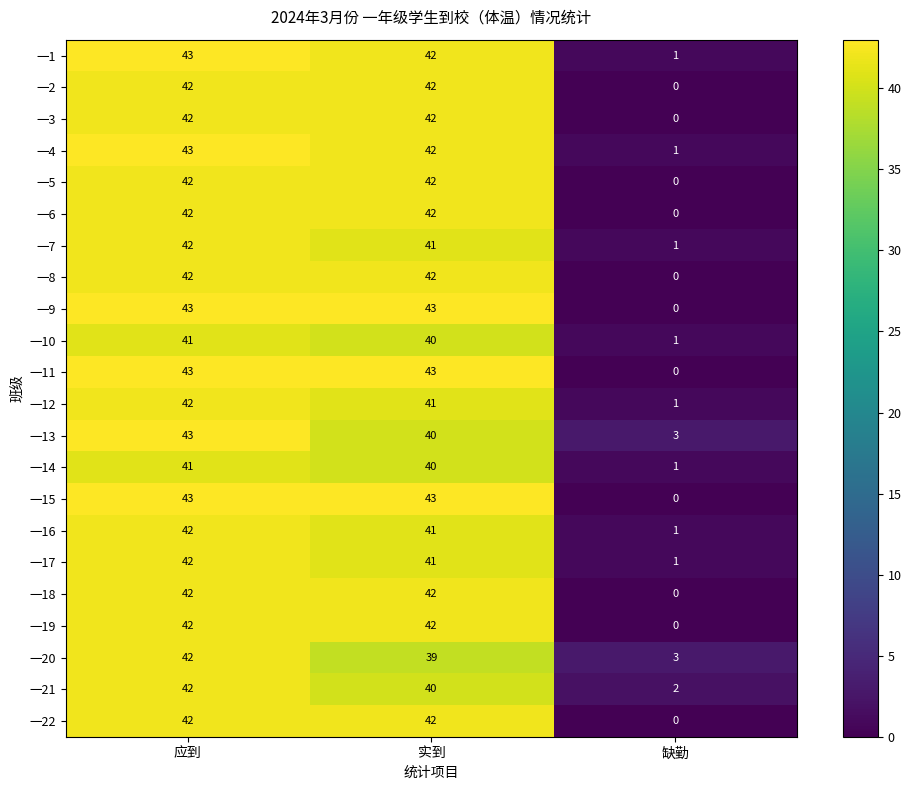

At which category is the sum across all series the highest?

应到